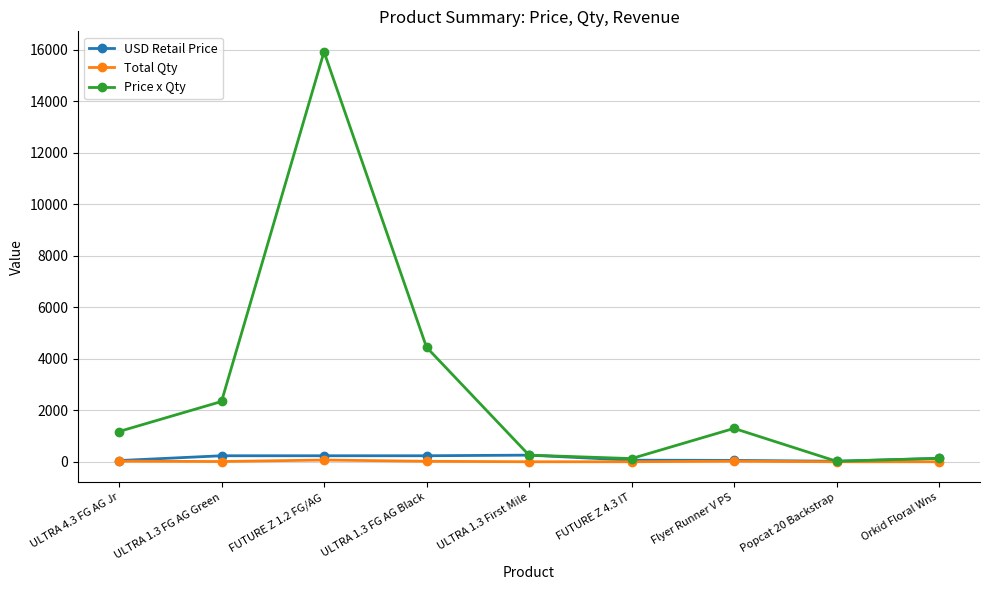

What is the label of the 1st point from the left?

ULTRA 4.3 FG AG Jr